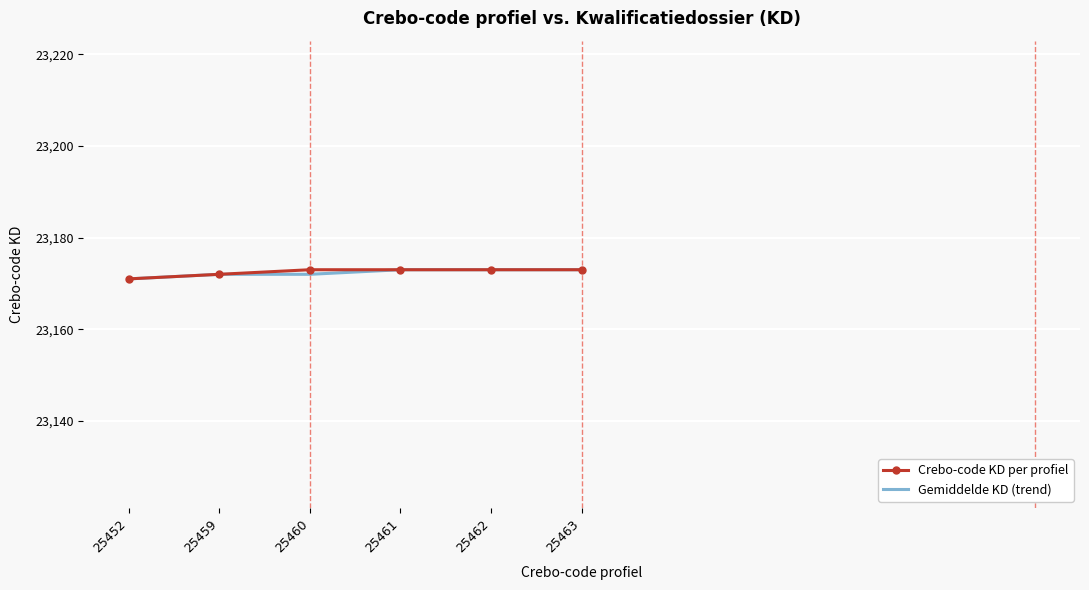

What value does the Crebo-code KD per profiel series have at 25462?

23173